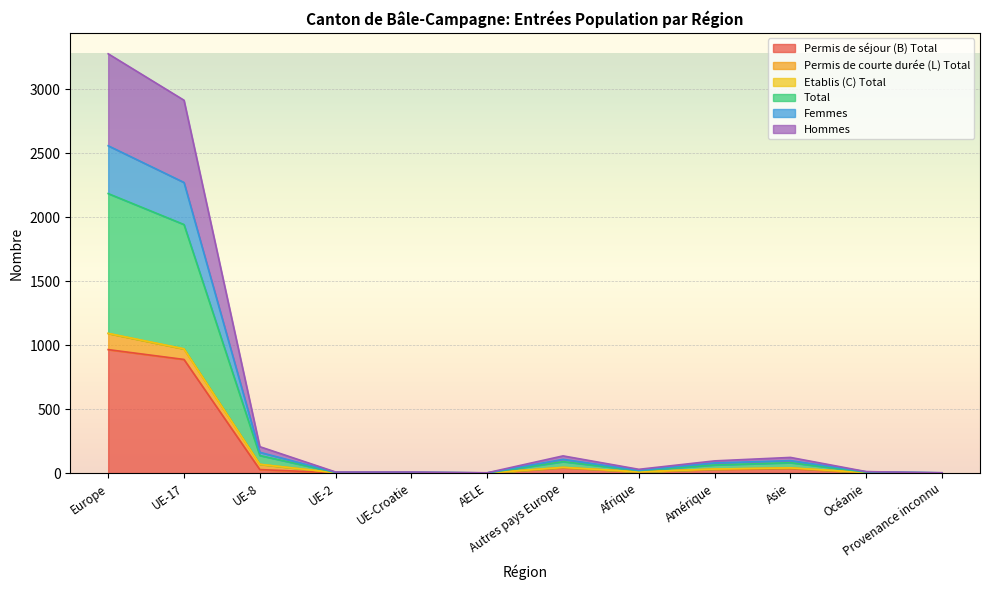

Does the chart display data point markers on the line(s)?

No